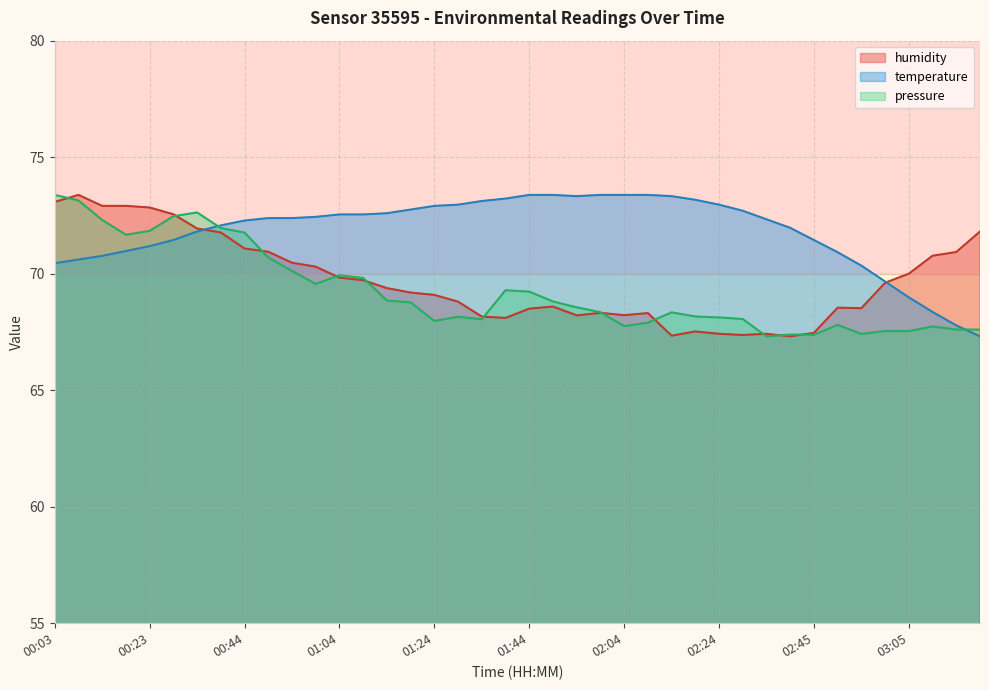

Where do temperature and humidity first cross each other?

00:33 and 00:39